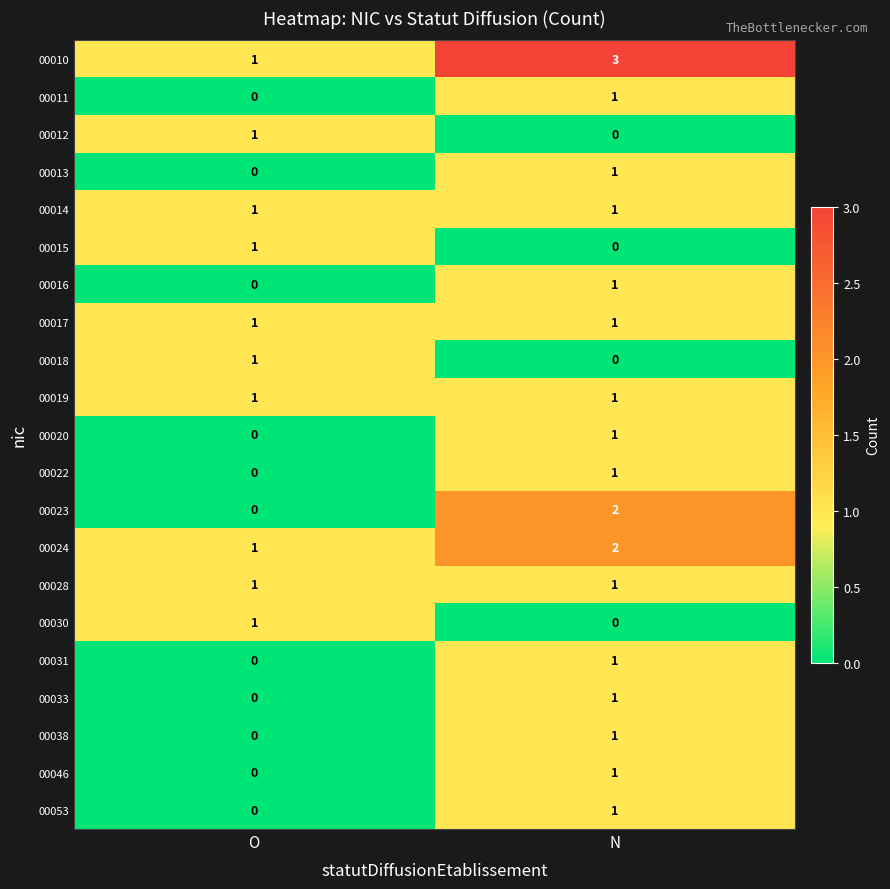

Which series has the largest total across all categories?

00010